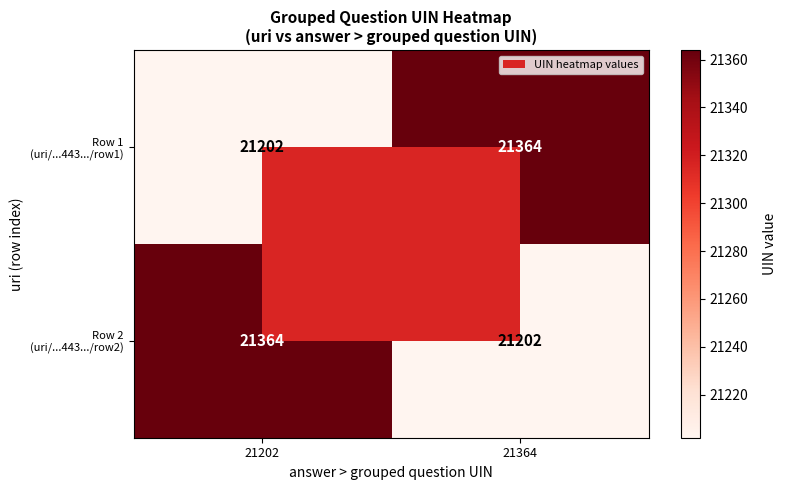

What is the spread (max minus min) of values at 21202?

162